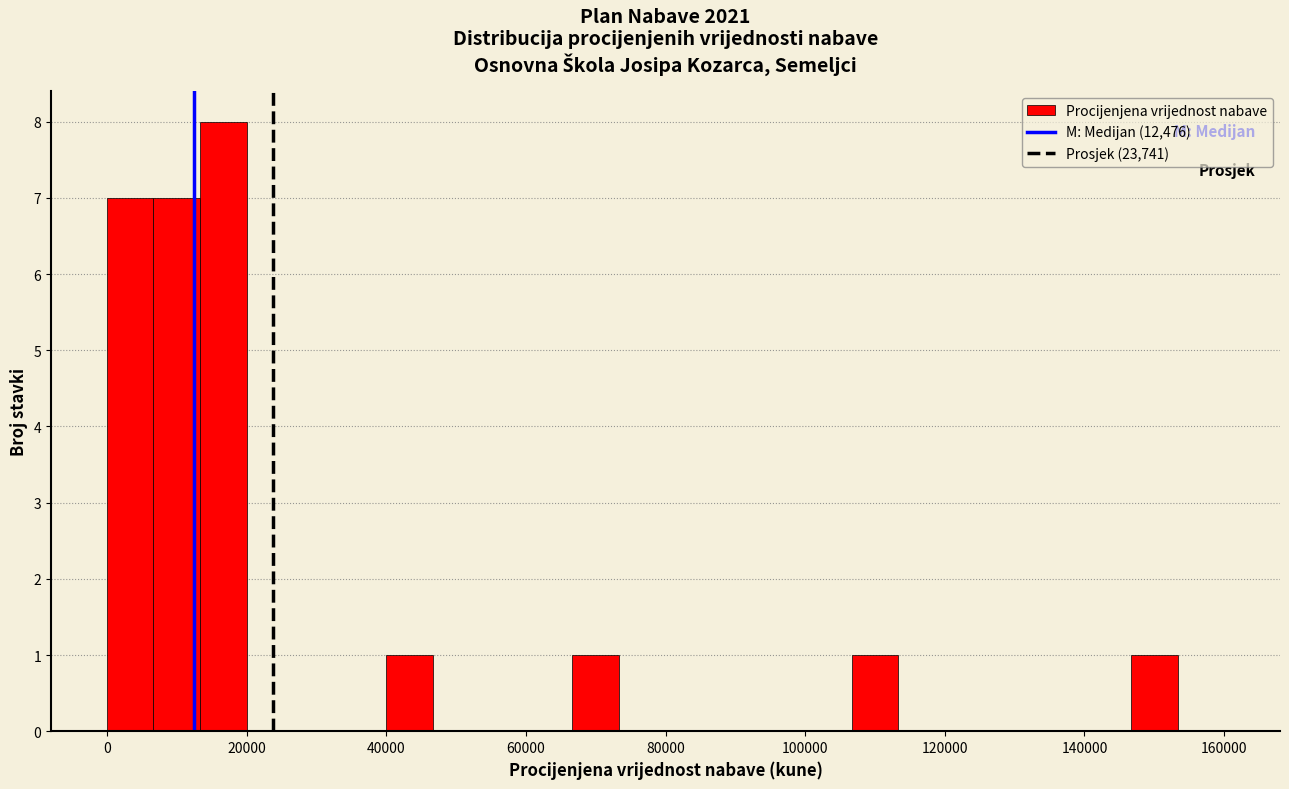

Around what value on the x-axis is the tallest bar? Give the approximate position of its centre, as read against the axis.

16000